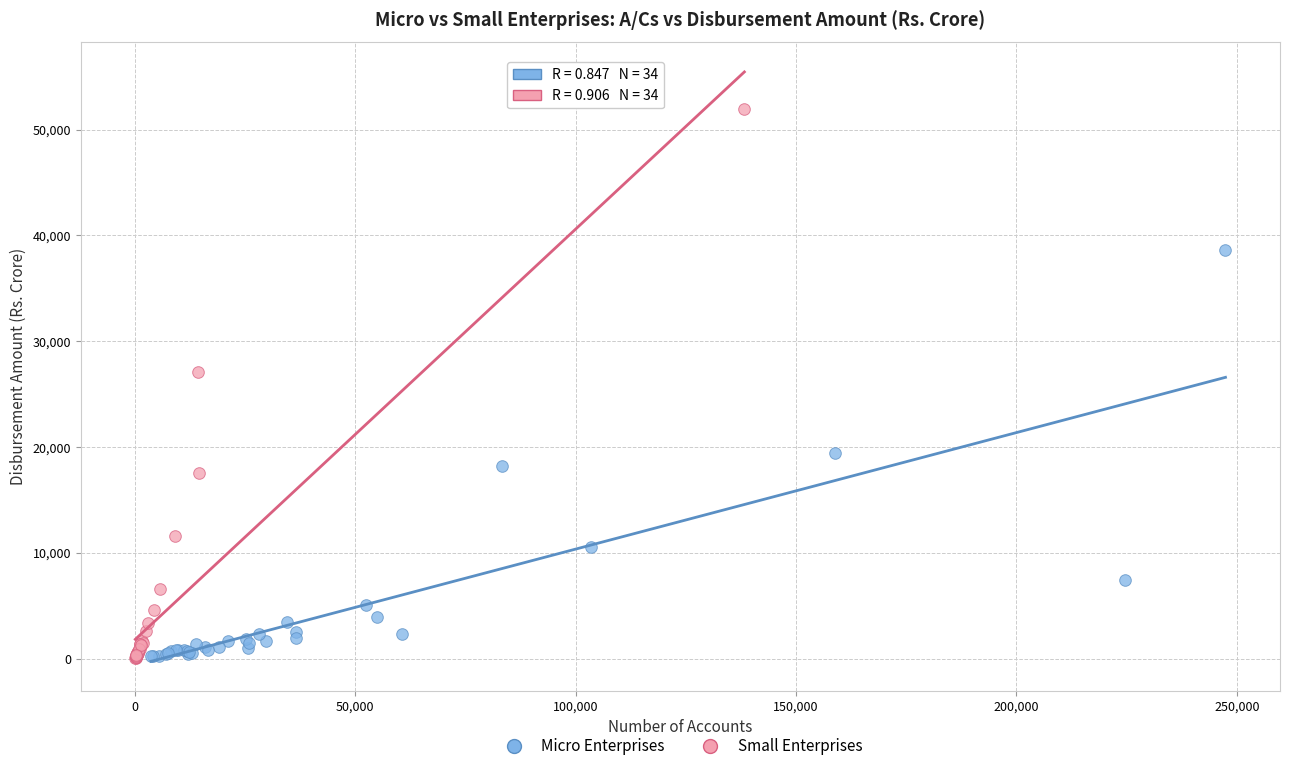

Which series reaches the maximum Y coordinate?

Small Enterprises